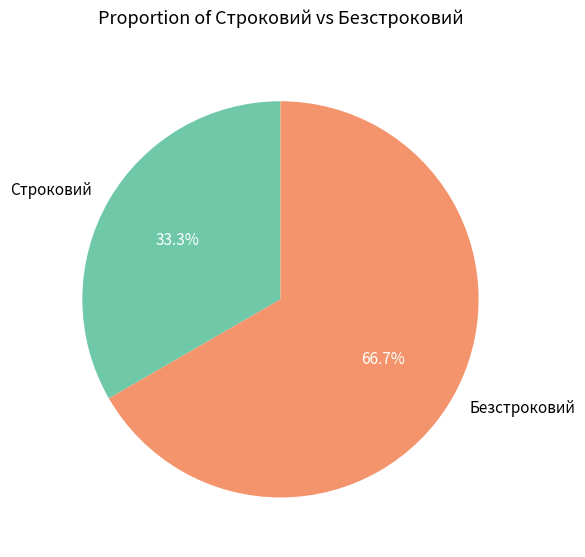

Which category has the biggest portion of the pie?

Безстроковий